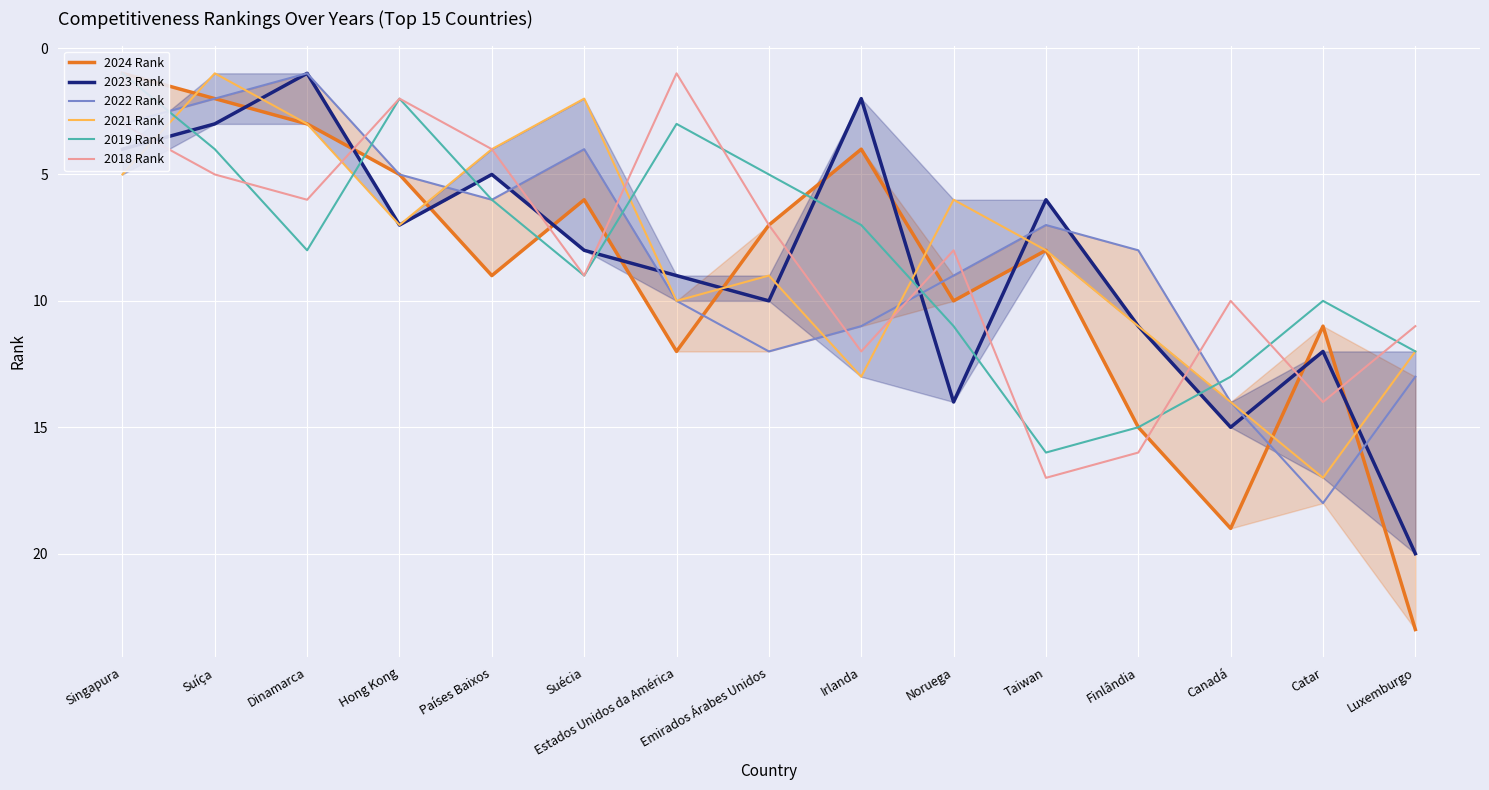

Is this an area chart (filled region under the line)?

No